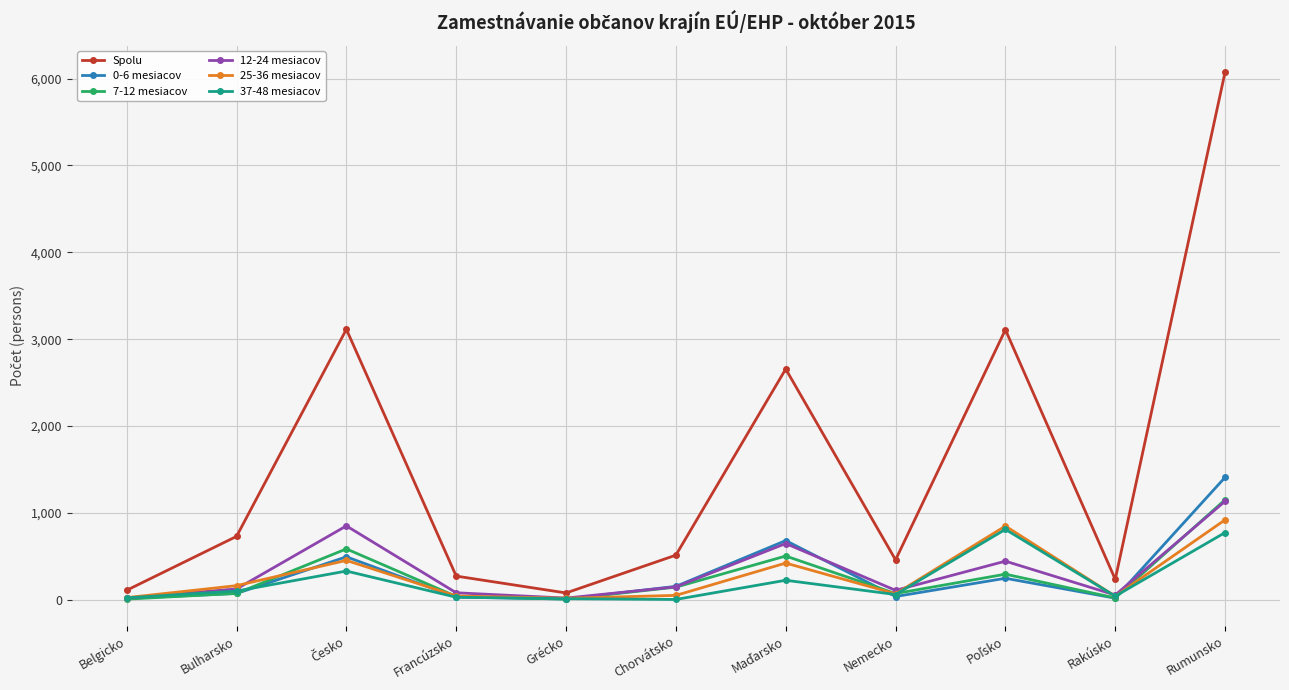

Which series has the largest range (max minus min)?

Spolu